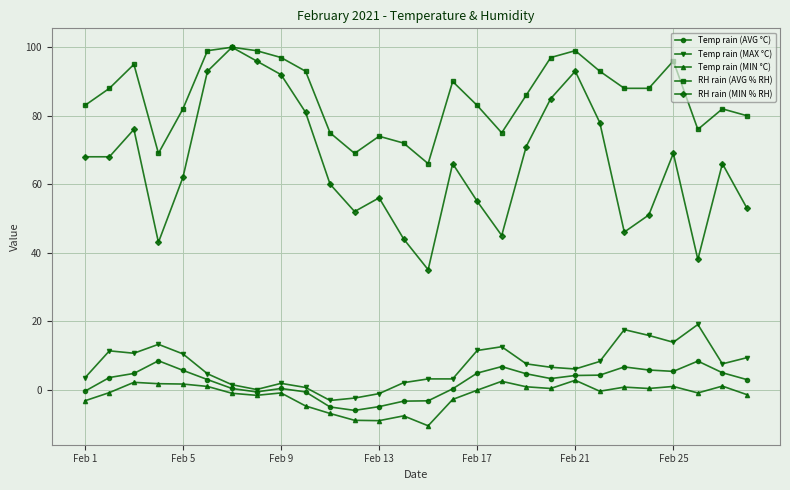

True or false: Temp rain (MIN °C) has more than 1 interior local peaks.

True